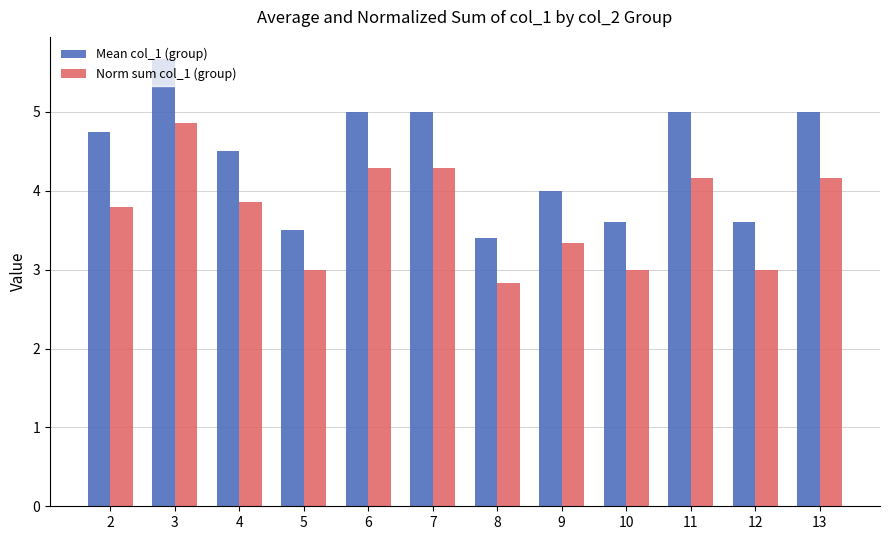

What is the sum of all Mean col_1 (group) values?

53.0